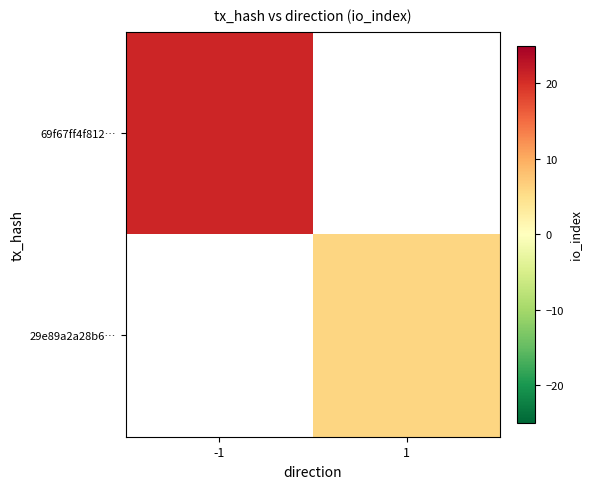

Rank the series at 1 from highest to lowest value.

69f67ff4f812…, 29e89a2a28b6…